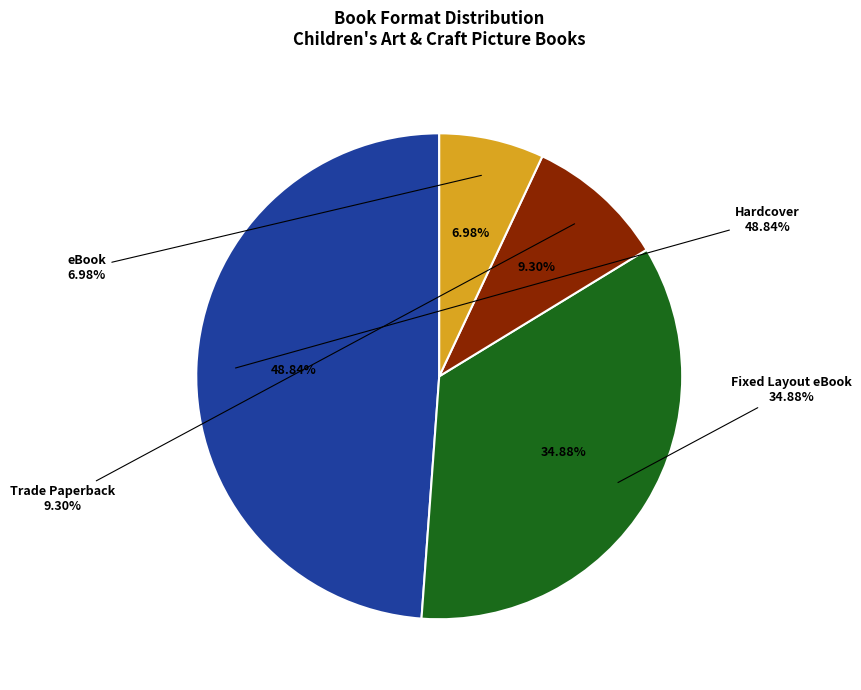

How many segments does this pie chart have?

4